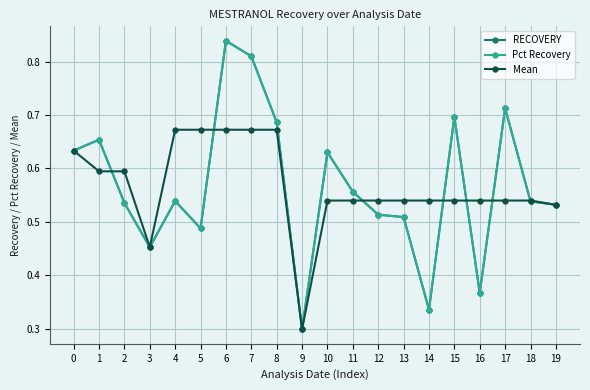

The Pct Recovery series shows 1.1 at 7. True or false?

False